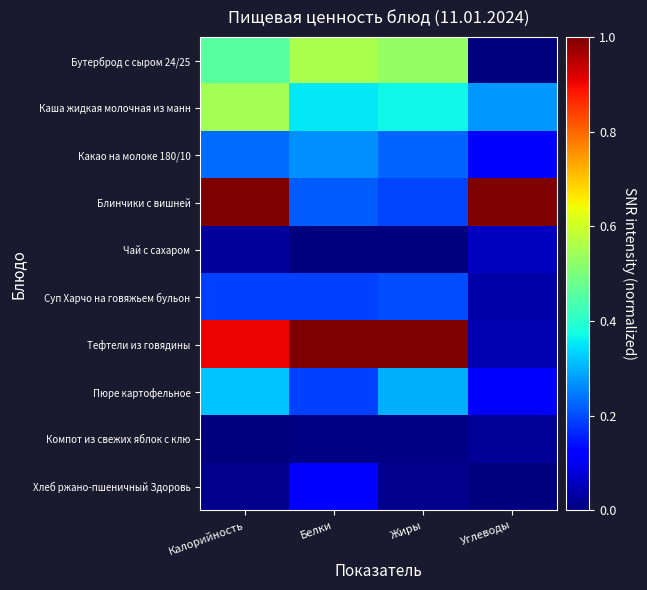

Which has a higher value, Углеводы or Белки?

Белки